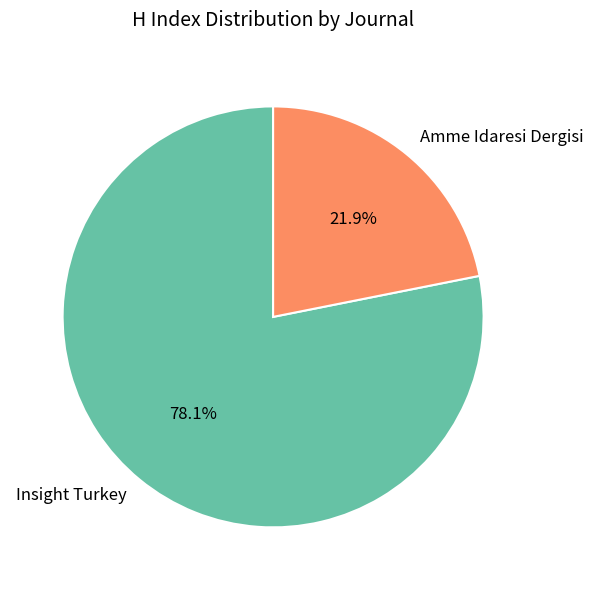

Does any single category account for the majority?

Yes